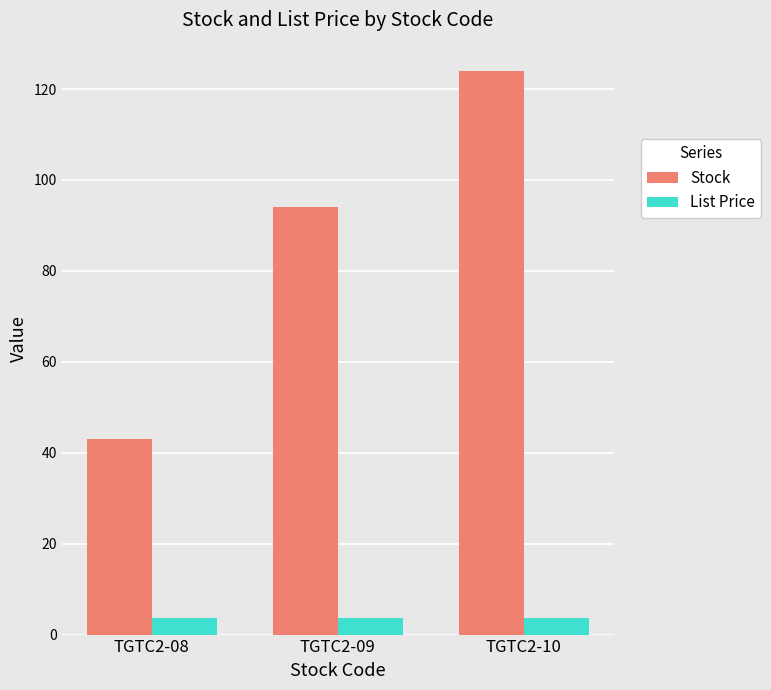

How many categories are shown in the chart?

3